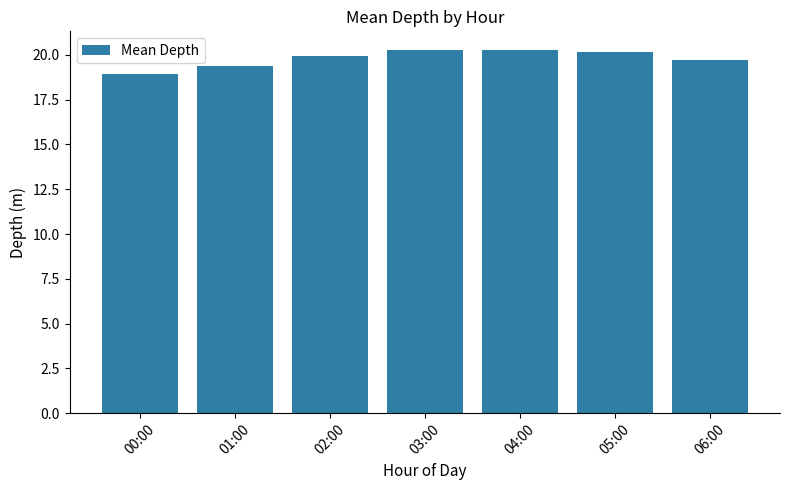

Which has a higher value, 05:00 or 06:00?

05:00